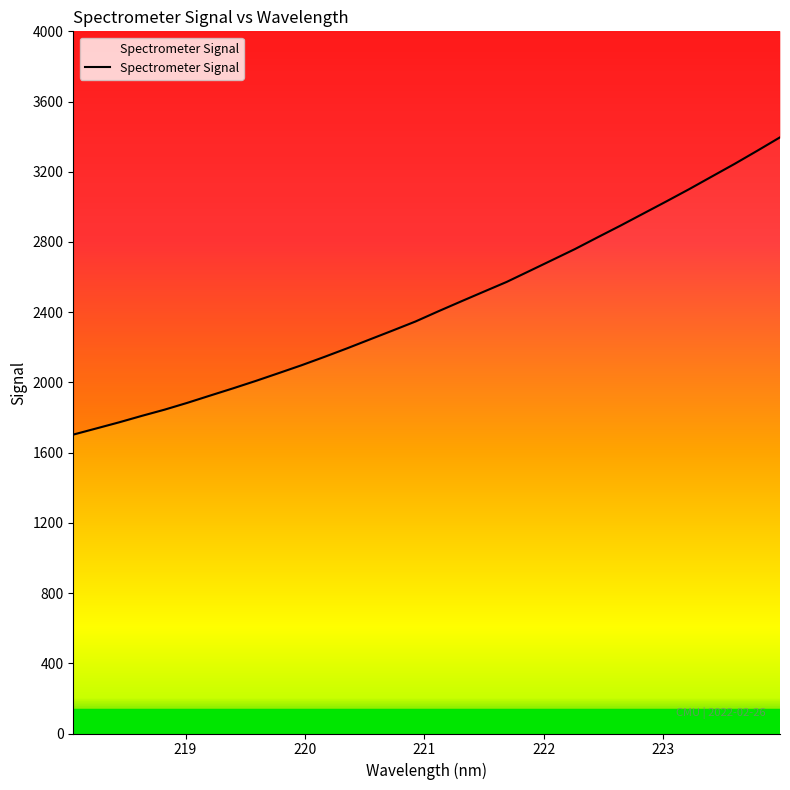

The value at 8 is 3424.7. True or false?

False